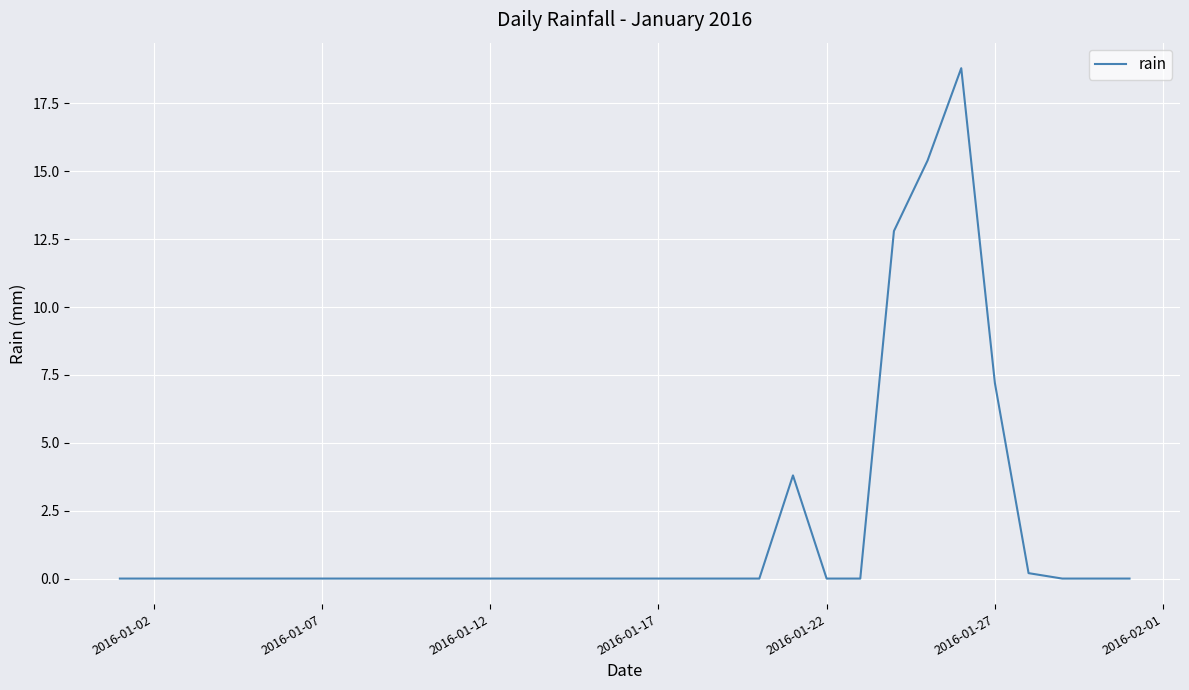

What is the difference between the maximum and minimum values?

18.8